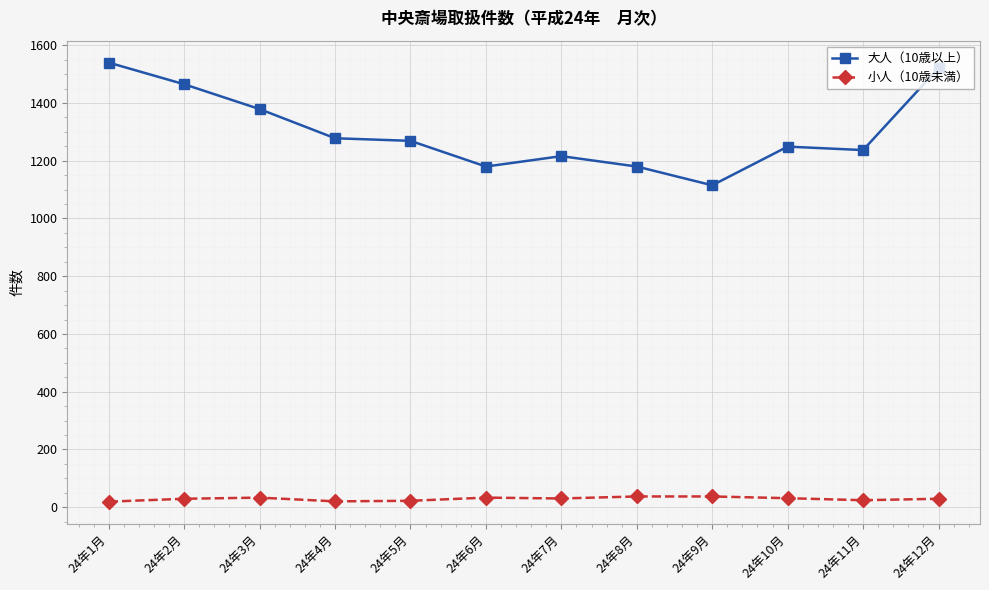

True or false: 小人（10歳未満） and 大人（10歳以上） cross at least once.

False